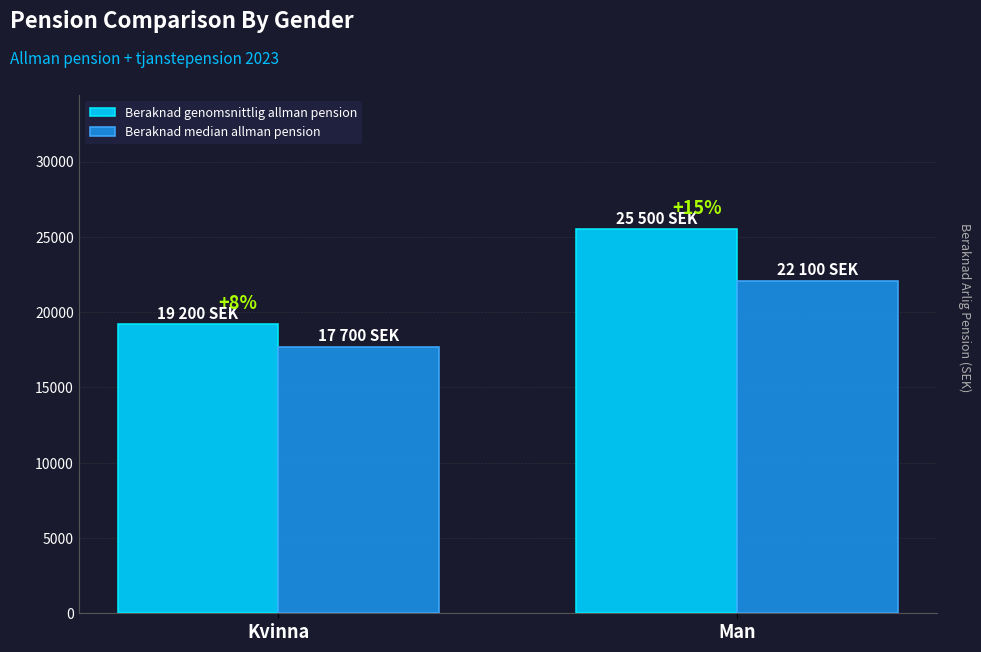

How many bars are there in each group?

2